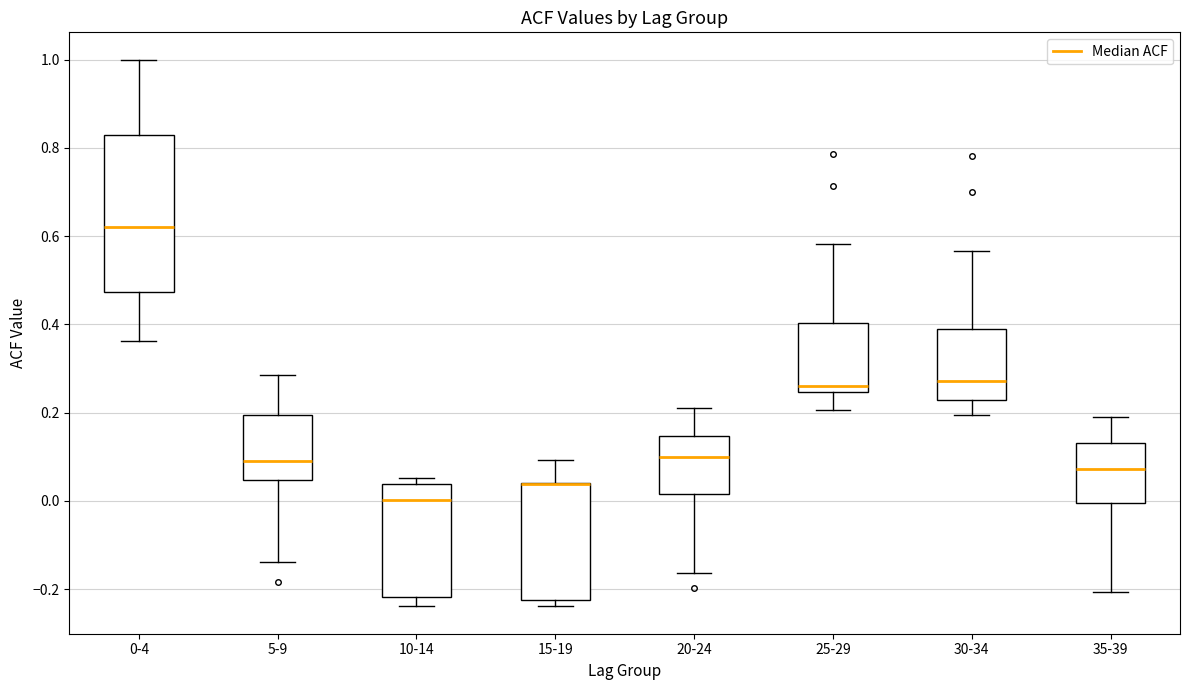

Reading left to right, transcribe this box plot: for each box, give where its median line is, the range the box spans, and where its two whiskers end, as read against the y-axis. The values are not printed on the chart, so give them approximately, as read against the axis.

0-4: median 0.62, box 0.48 to 0.84, whiskers 0.36 to 1.00
5-9: median 0.10, box 0.04 to 0.20, whiskers -0.14 to 0.28
10-14: median 0.00, box -0.22 to 0.04, whiskers -0.24 to 0.06
15-19: median 0.04 (drawn on the box's upper edge), box -0.22 to 0.04, whiskers -0.24 to 0.10
20-24: median 0.10, box 0.02 to 0.14, whiskers -0.16 to 0.22
25-29: median 0.26, box 0.24 to 0.40, whiskers 0.20 to 0.58
30-34: median 0.28, box 0.22 to 0.38, whiskers 0.20 to 0.56
35-39: median 0.08, box 0.00 to 0.14, whiskers -0.20 to 0.20